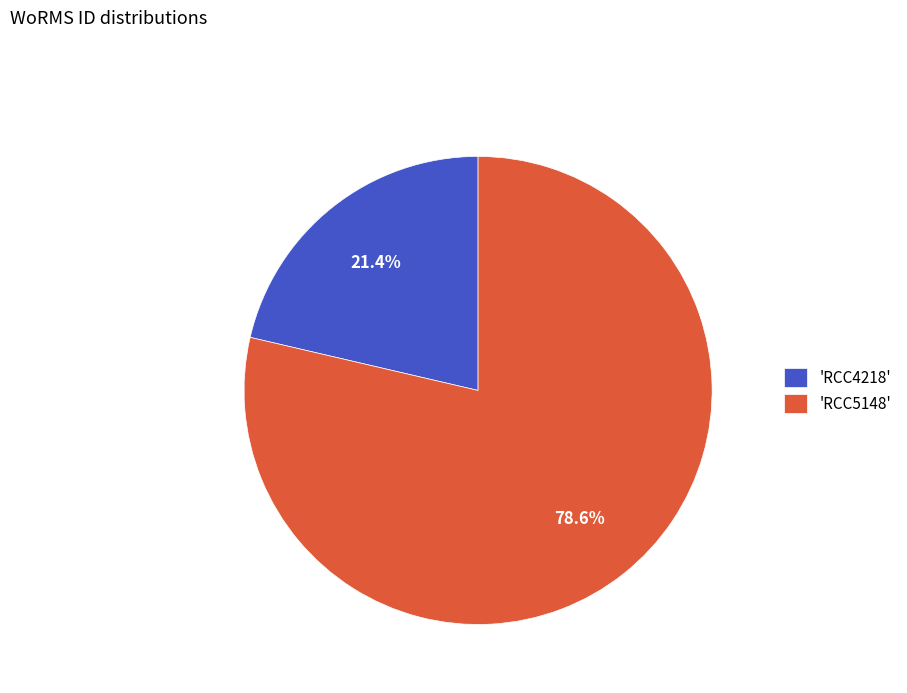

Which category accounts for the majority?

'RCC5148'